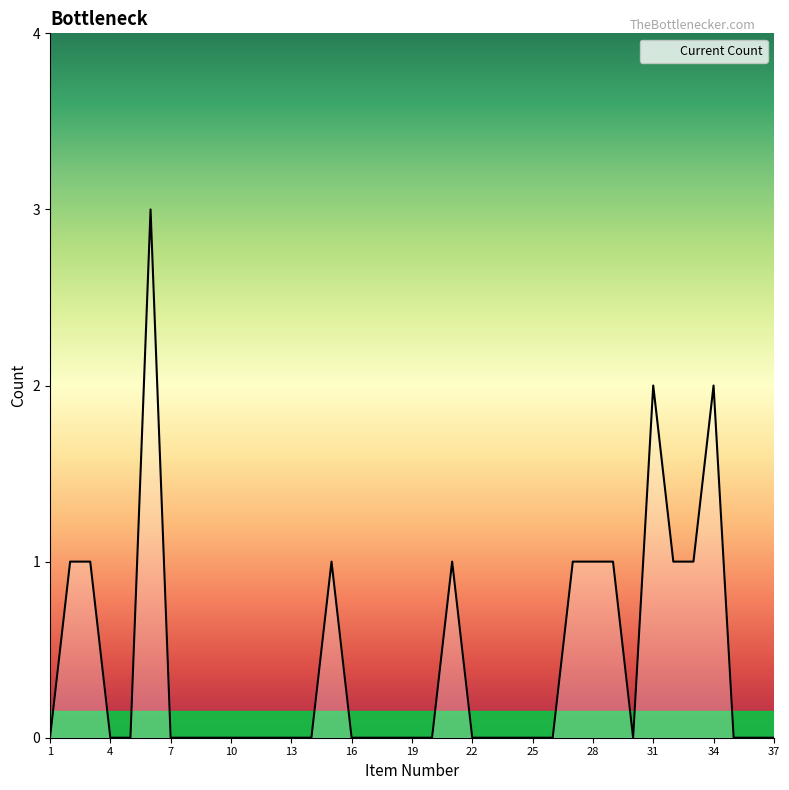

How many values are between 0 and 1?

34